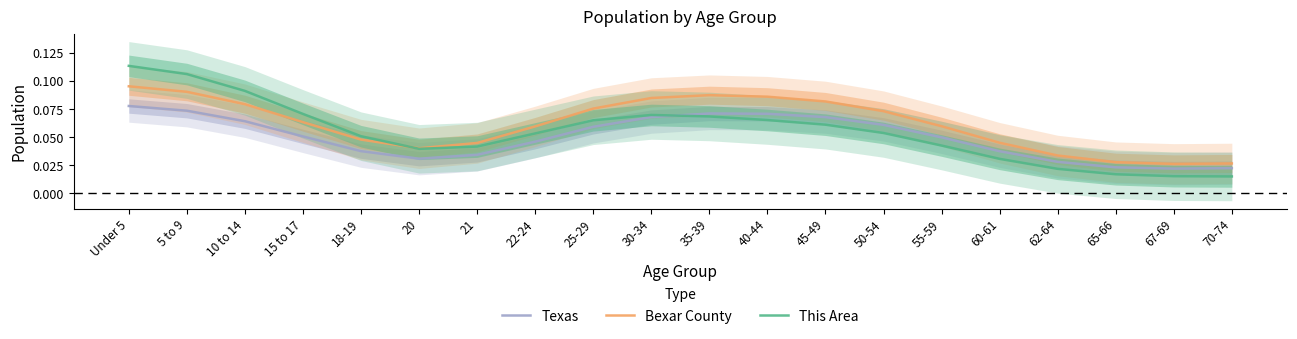

What is the sum of all Texas values?

1.0